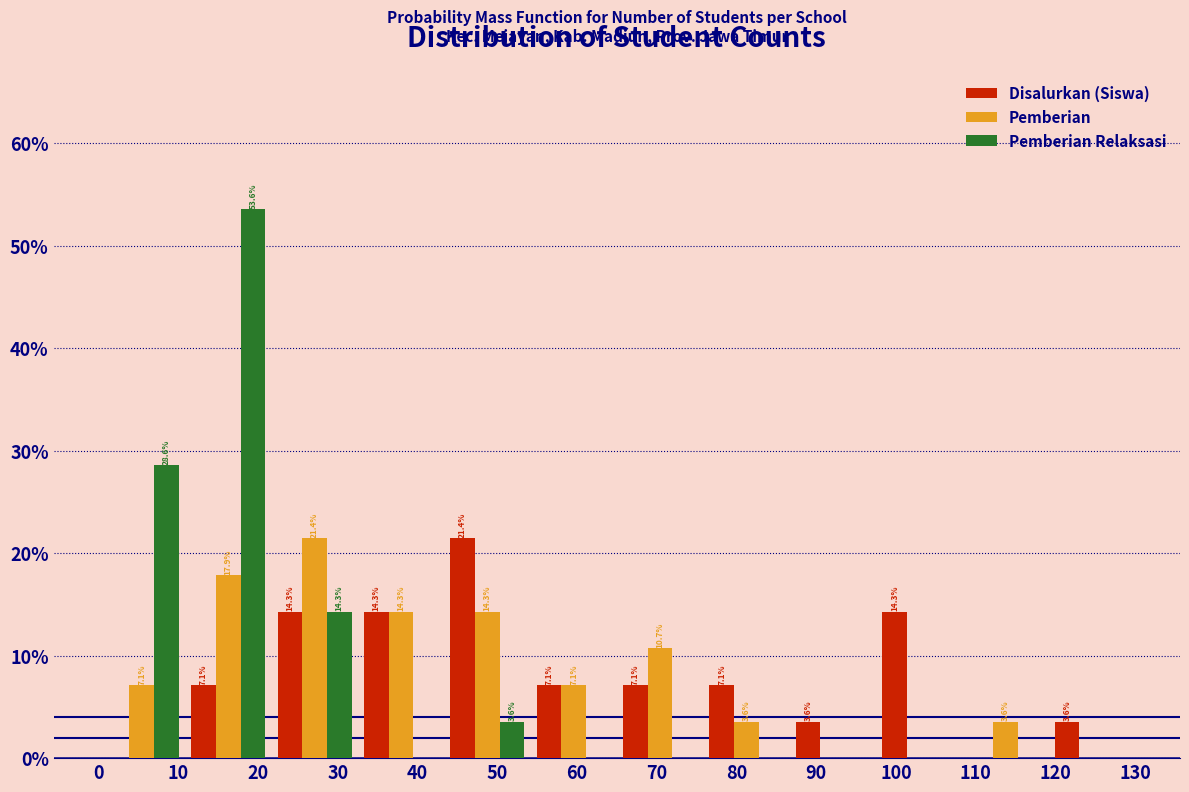

In the Pemberian series, which range on the x-axis has the tallest bar?

22 to 33